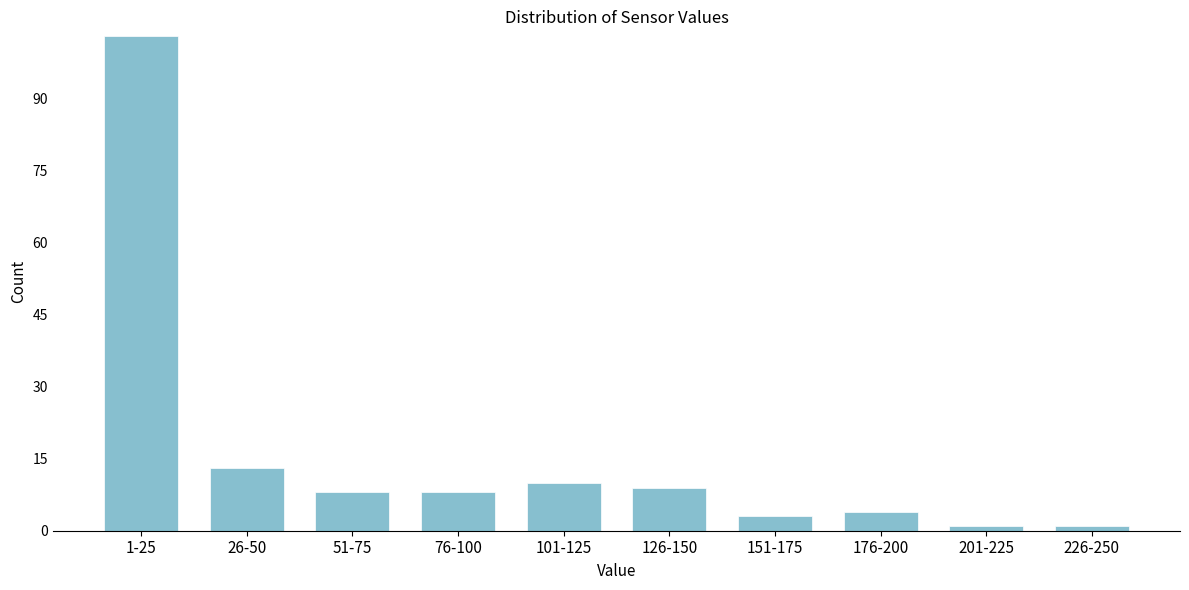

Reading right to left, what are all the values shown in this chart?

226-250=1	201-225=1	176-200=4	151-175=3	126-150=9	101-125=10	76-100=8	51-75=8	26-50=13	1-25=103